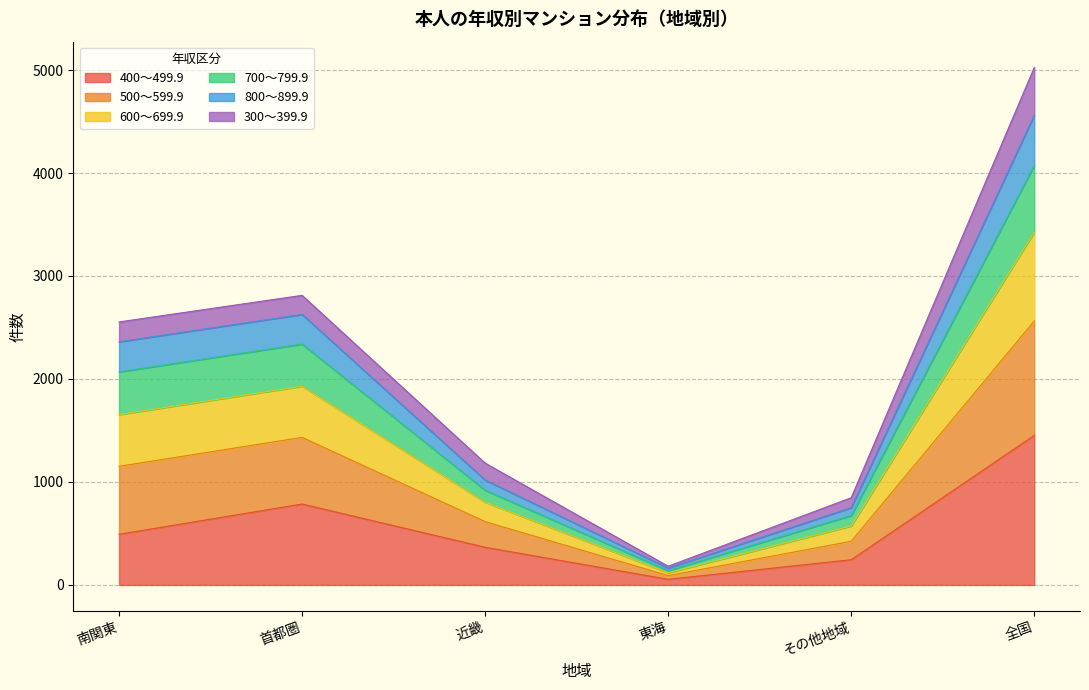

True or false: 400～499.9 and 700～799.9 cross at least once.

False